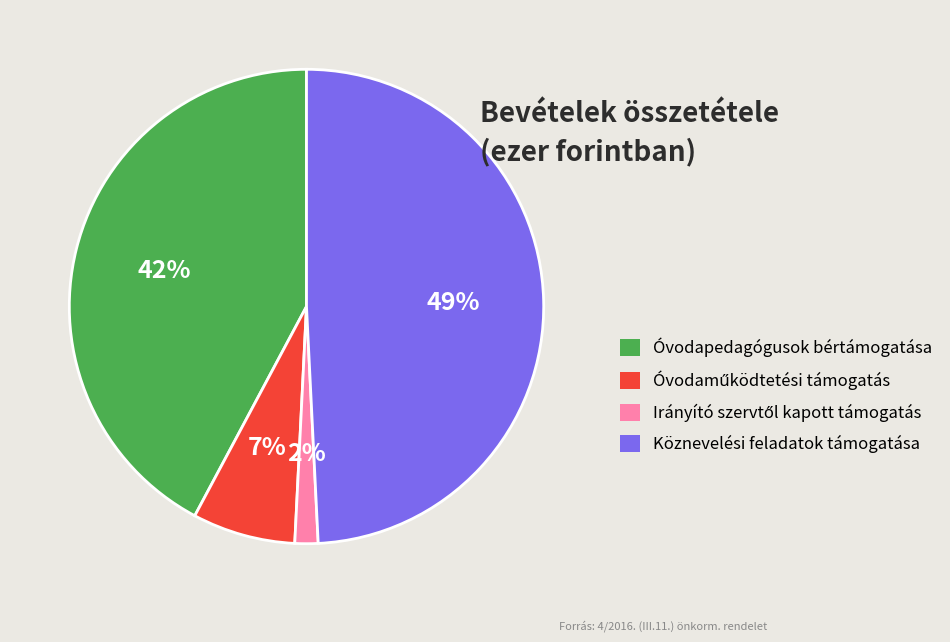

To the nearest percent, what is the average slice percentage?

25%